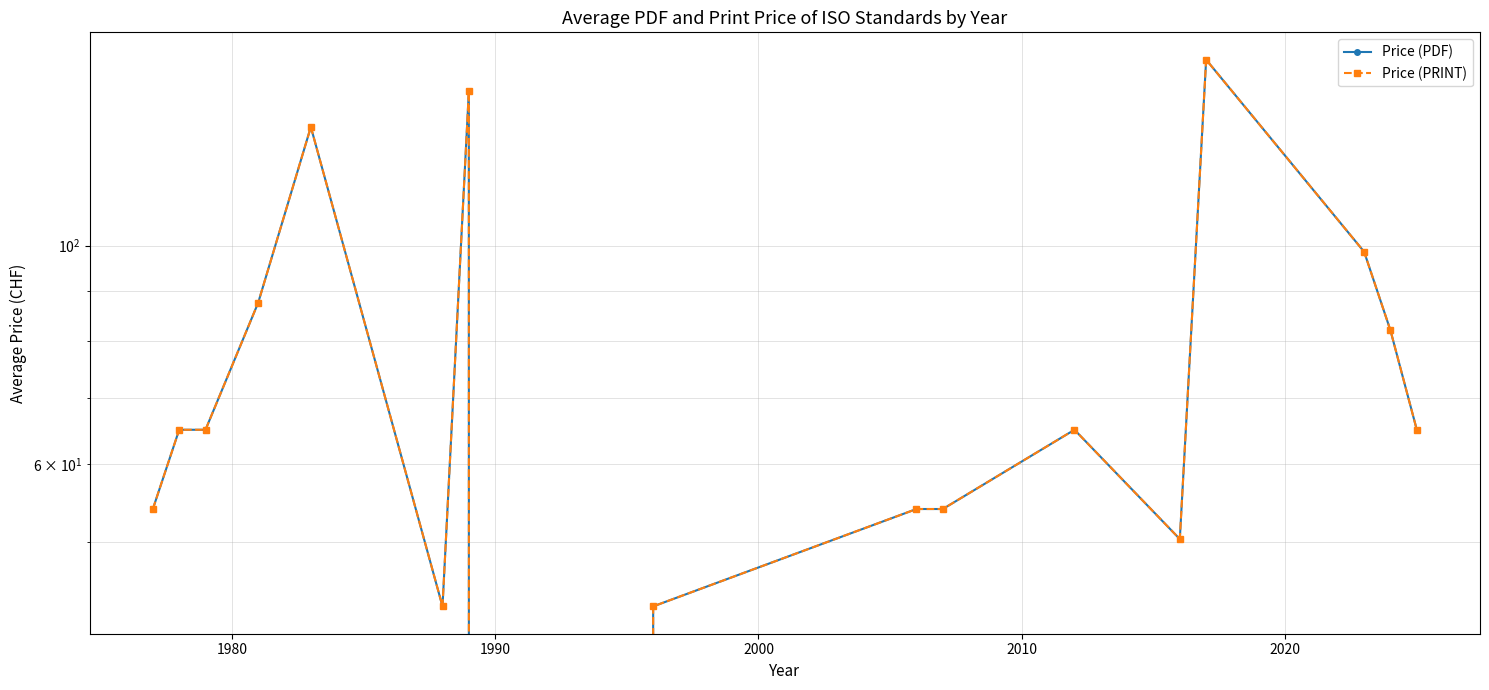

How many distinct data groups are displayed?

2